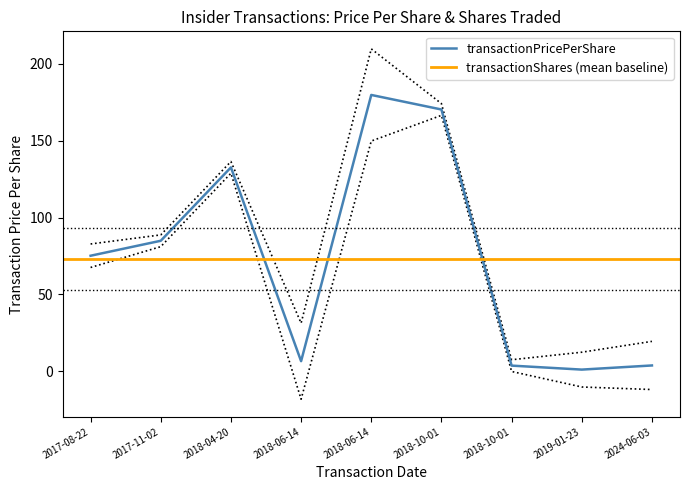

Reading left to right, what are all the values shown in this chart?

75.2	84.9	132.7	6.5	179.8	170.4	3.6	1.1	3.8